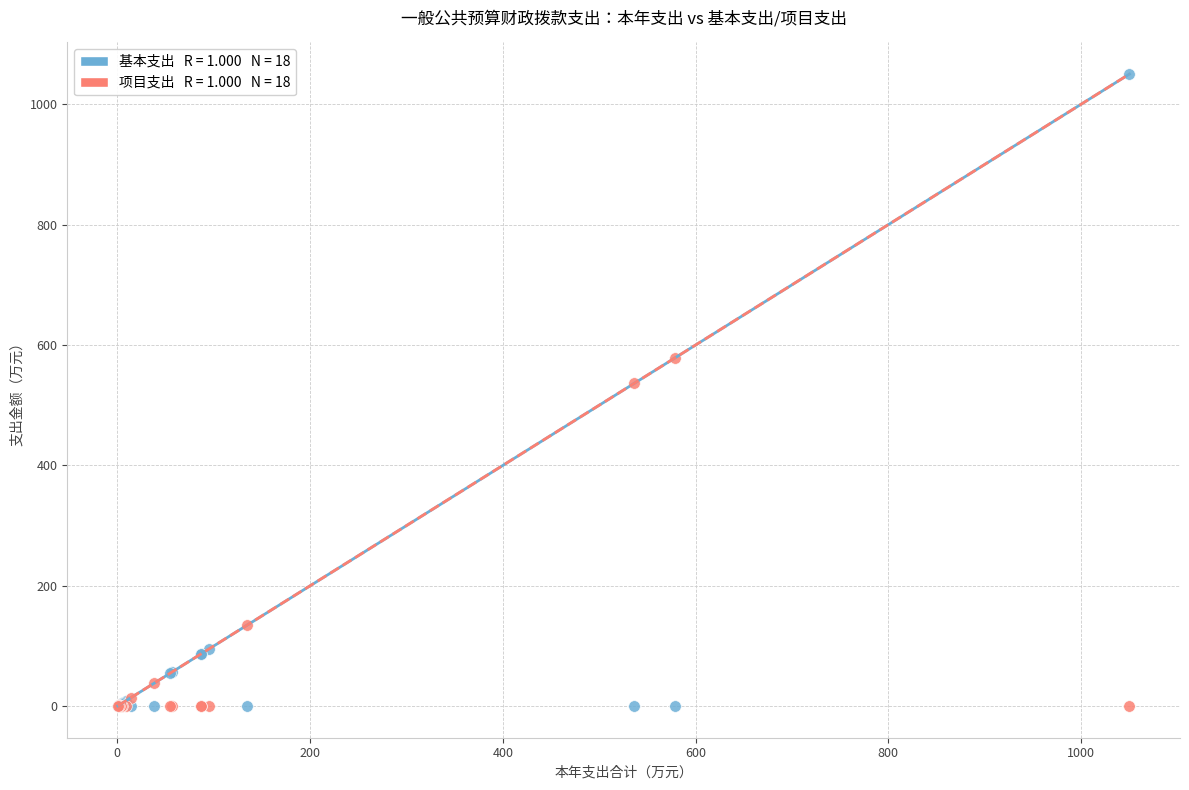

Across all series, what Y value is closest to 525?

536.6